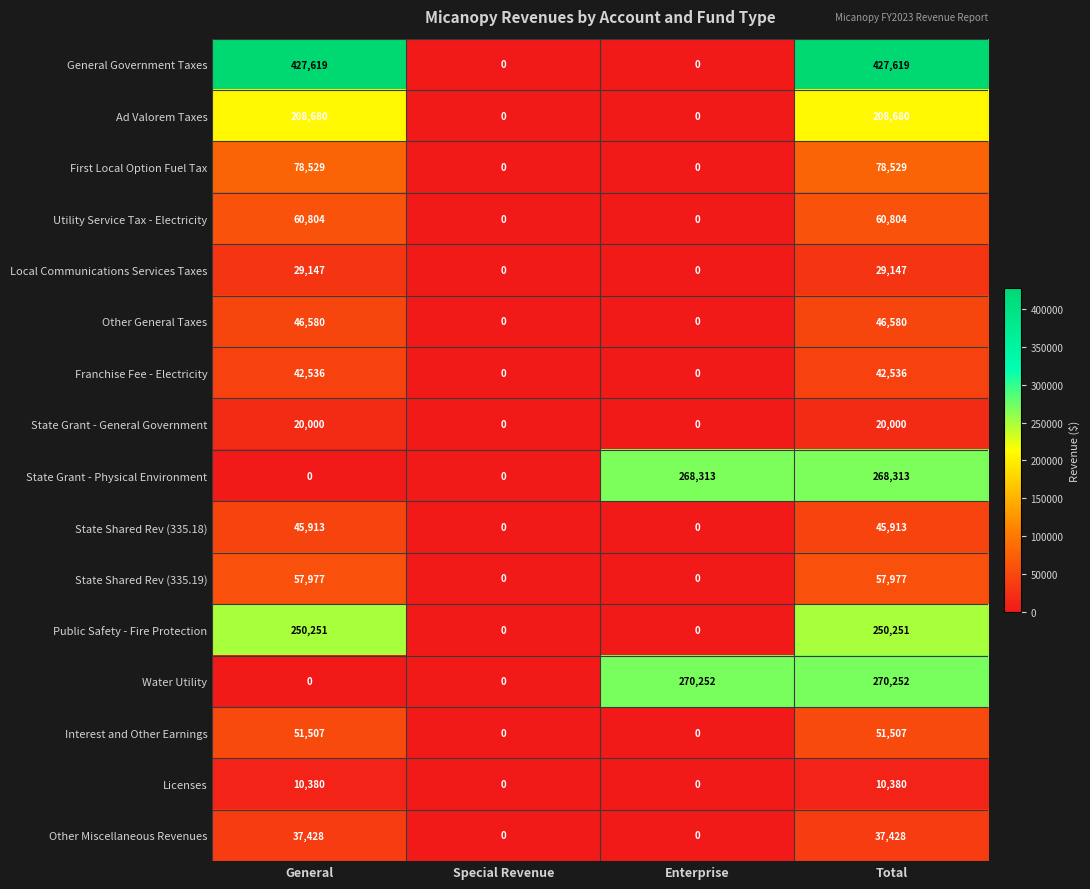

What is the maximum value shown in the chart?

427619